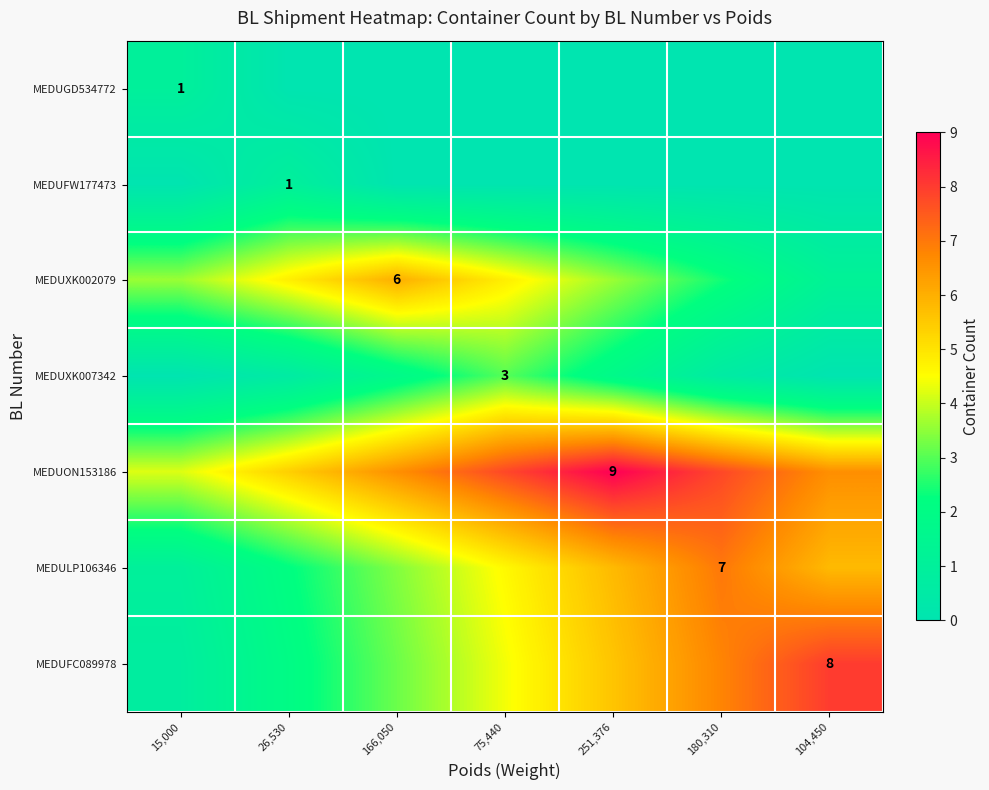

Rank the series at 26,530 from highest to lowest value.

MEDUON153186, MEDUXK002079, MEDULP106346, MEDUFC089978, MEDUFW177473, MEDUXK007342, MEDUGD534772